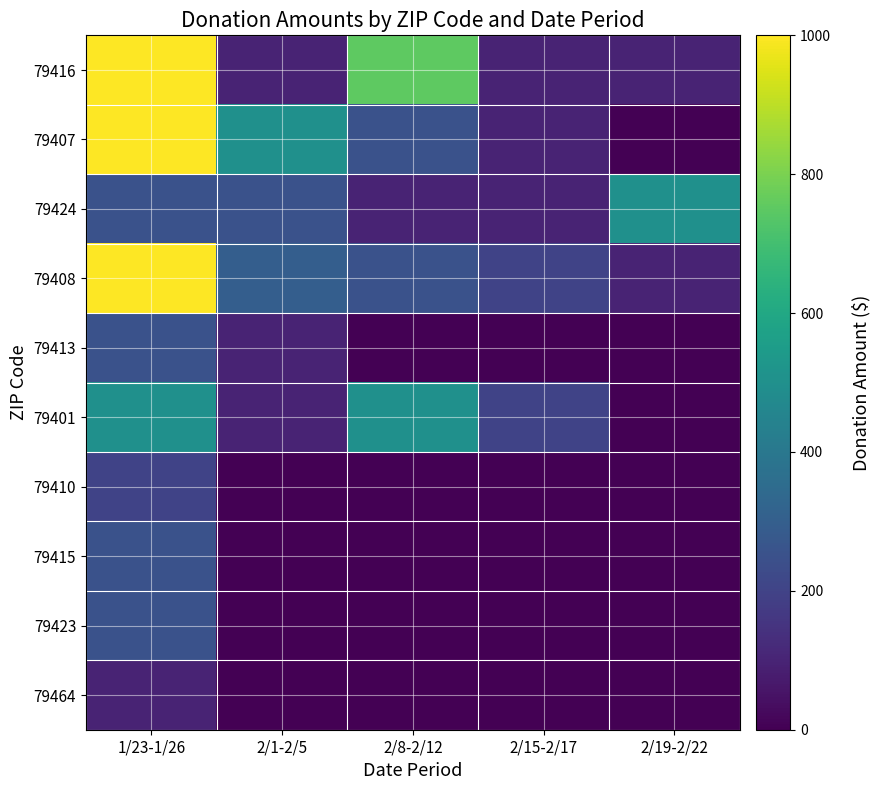

At which category does the chart reach its peak across all series?

1/23-1/26